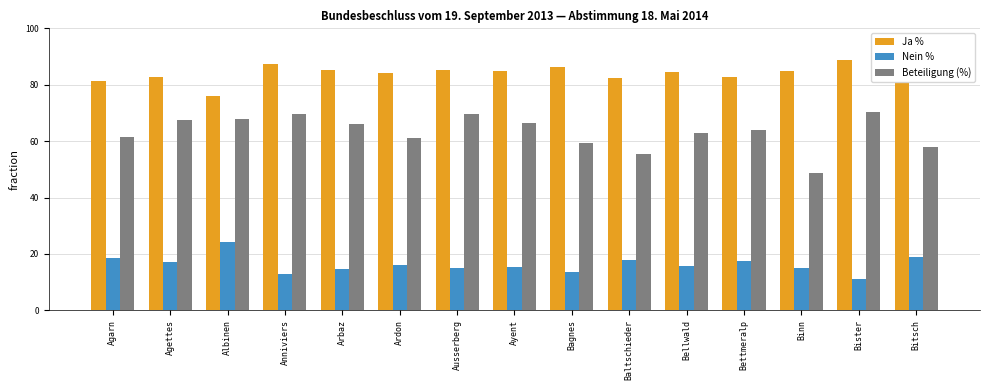

Is the value of Nein % at Bitsch greater than the value of Beteiligung (%) at Agarn?

No